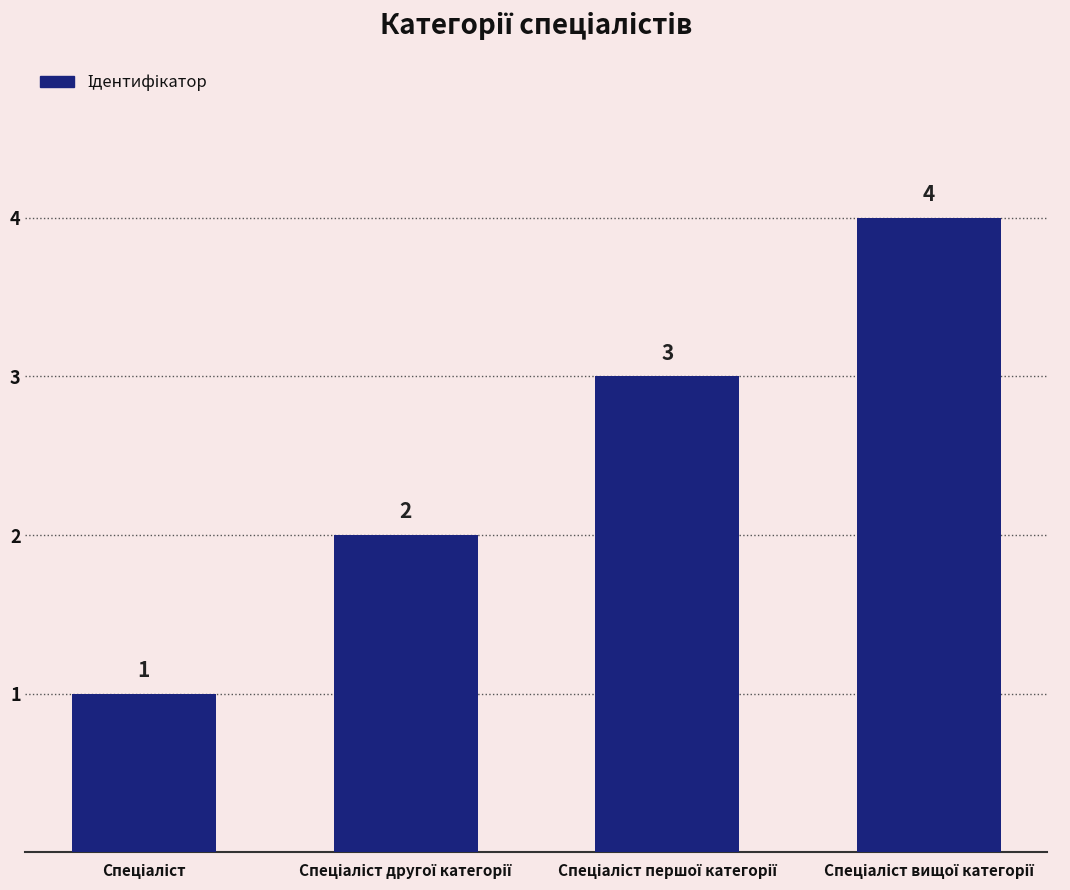

What is the greatest value displayed?

4